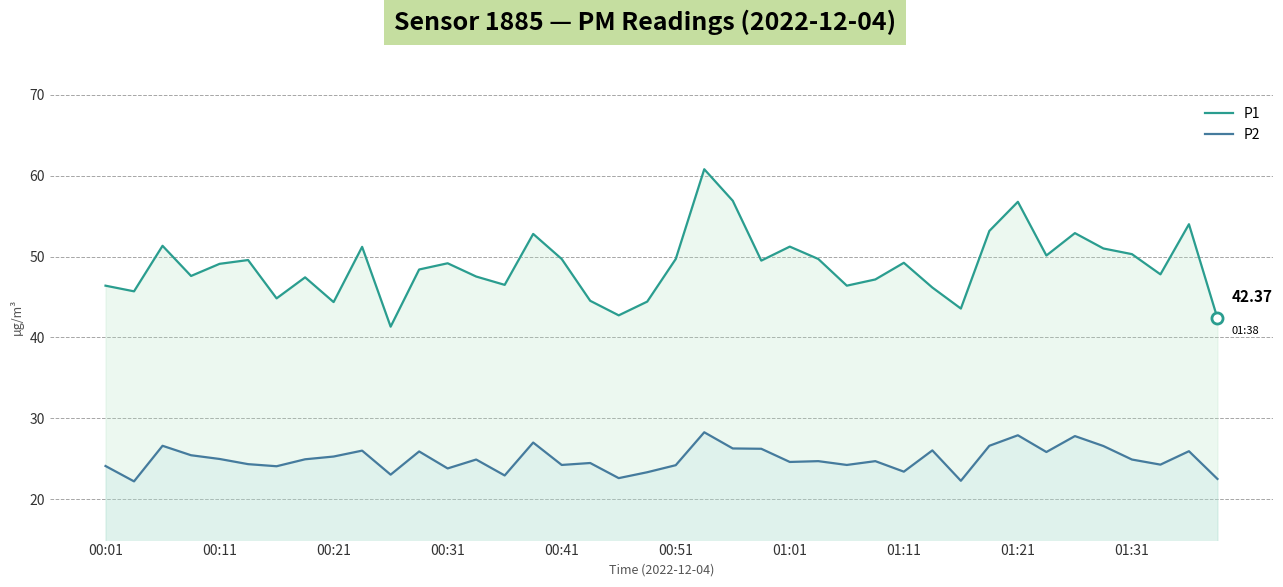

Reading left to right, list all the values displayed in this chart.

P1: 46.4	45.7	51.3	47.6	49.1	49.6	44.8	47.4	44.4	51.2	41.3	48.4	49.2	47.5	46.5	52.8	49.7	44.5	42.7	44.4	49.7	60.8	56.9	49.5	51.2	49.7	46.4	47.2	49.2	46.2	43.6	53.2	56.8	50.1	52.9	51.0	50.3	47.8	54.0	42.4
P2: 24.1	22.2	26.6	25.4	25.0	24.3	24.1	24.9	25.3	26.0	23.0	25.9	23.8	24.9	22.9	27.0	24.2	24.5	22.6	23.3	24.2	28.3	26.3	26.2	24.6	24.7	24.2	24.7	23.4	26.0	22.3	26.6	27.9	25.8	27.8	26.6	24.9	24.3	25.9	22.5